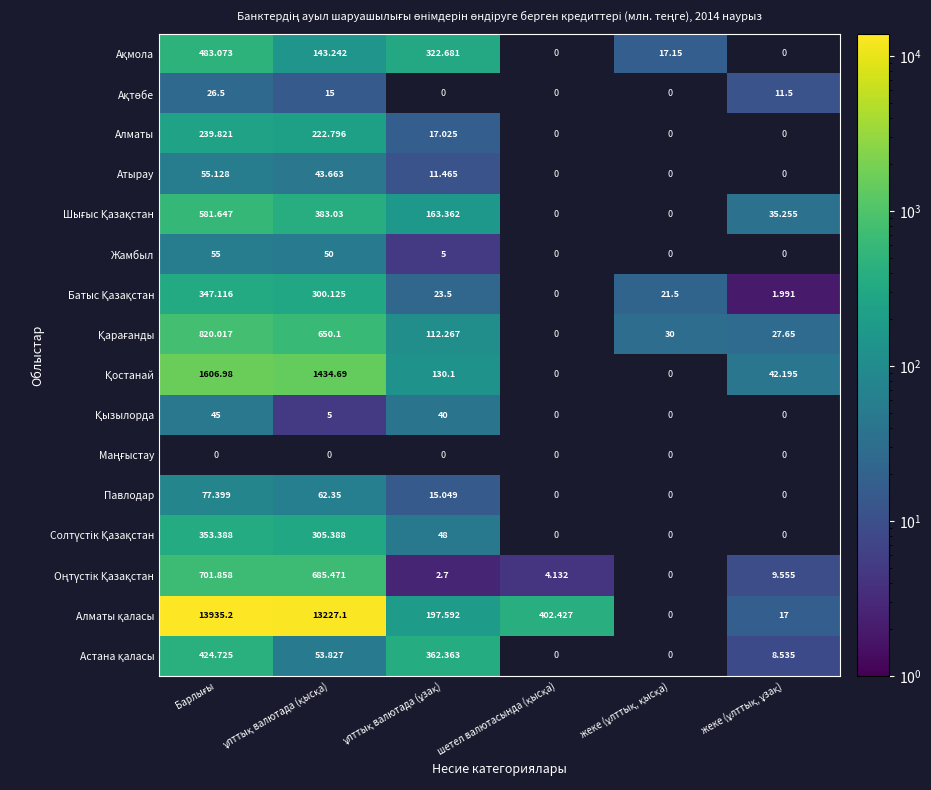

At which category does the chart reach its peak across all series?

Барлығы